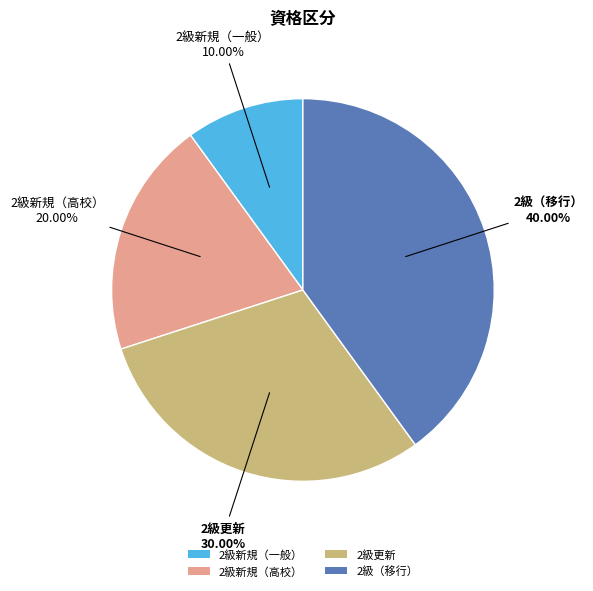

True or false: 2級新規（一般） accounts for 1% of the total.

False